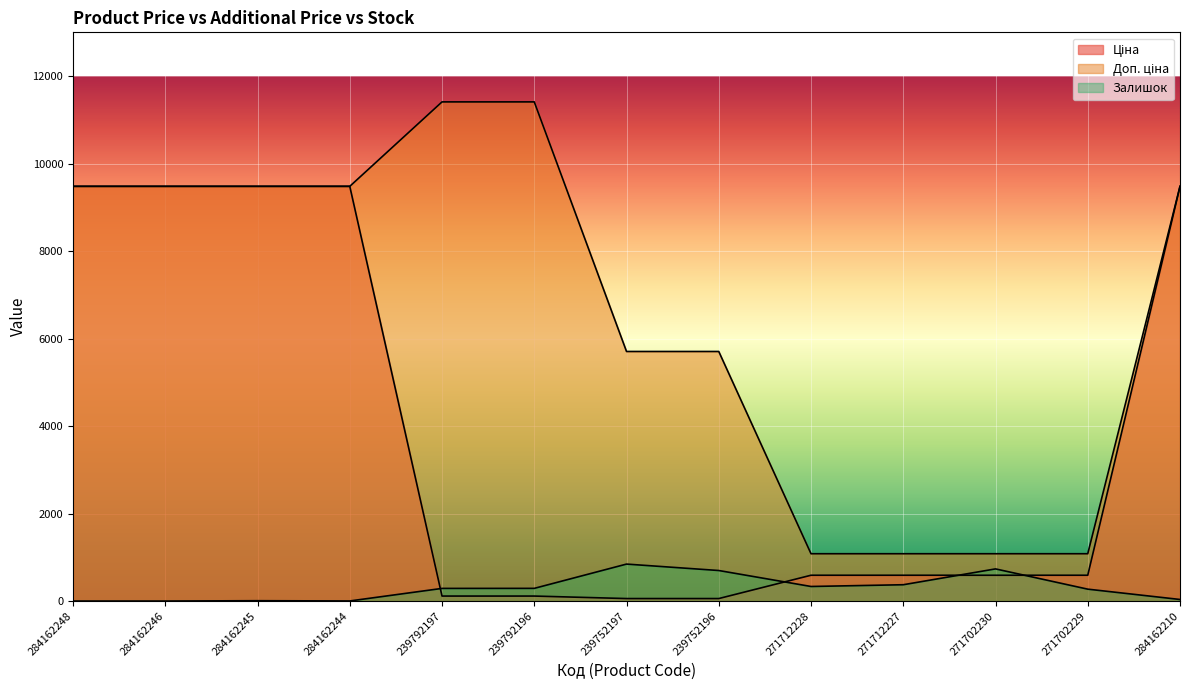

What is the value of the Ціна point at the 12th from the left?

589.9